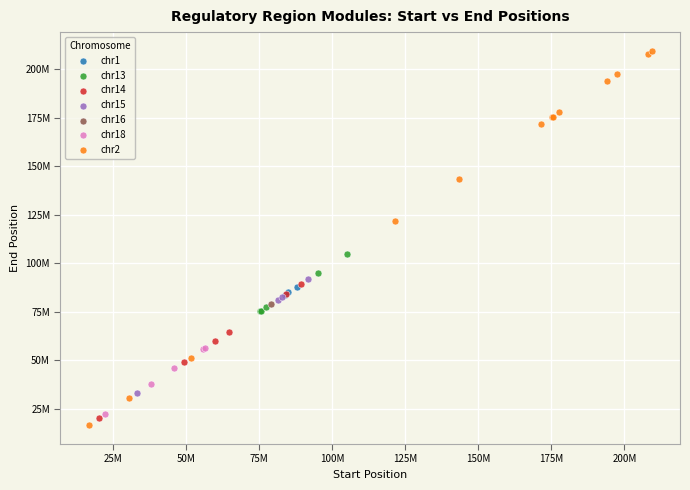

Which series reaches the minimum Y coordinate?

chr2